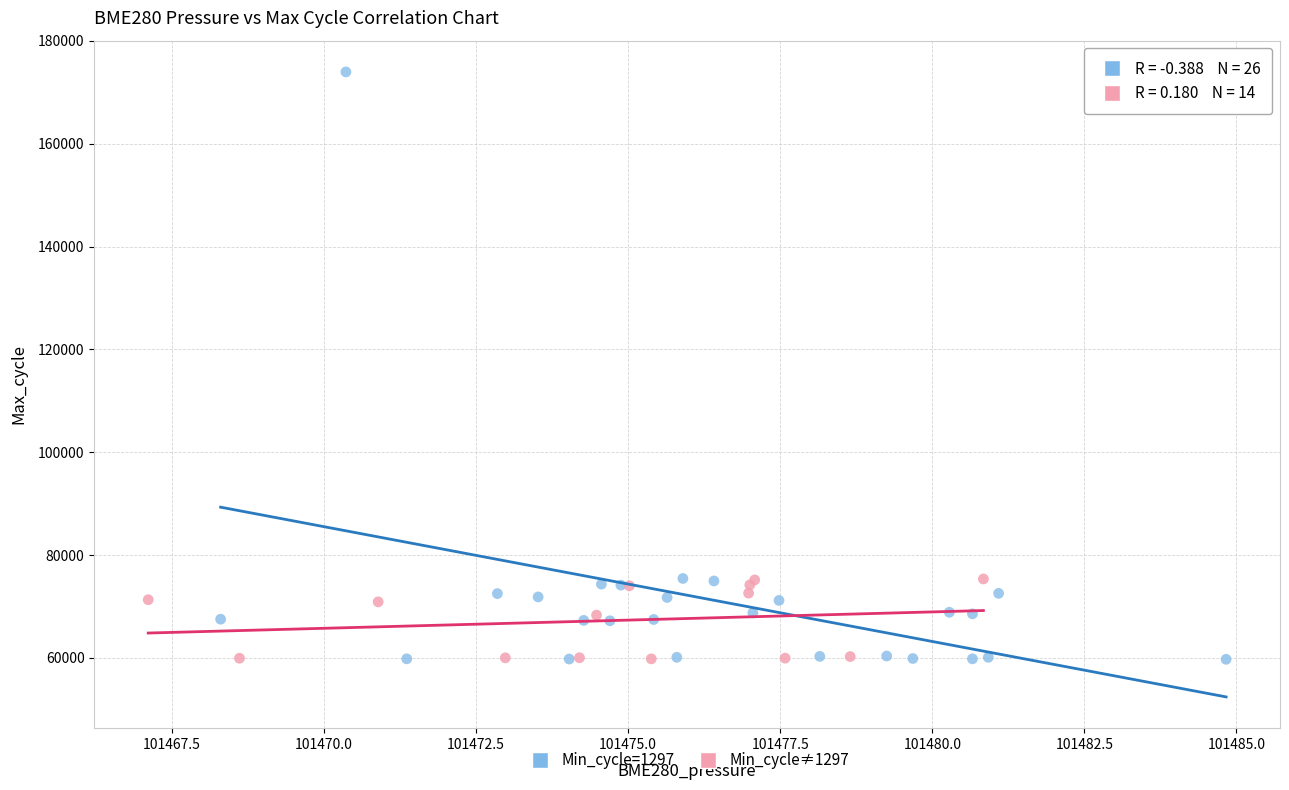

Which series reaches the maximum Y coordinate?

Min_cycle=1297